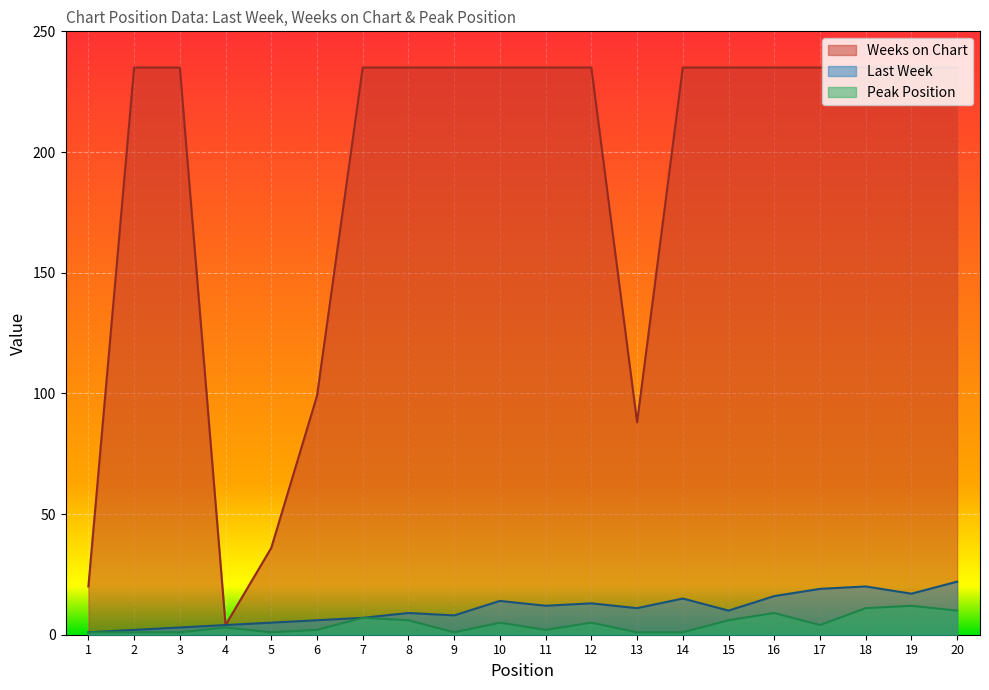

What is the average value of the Last Week series?

11